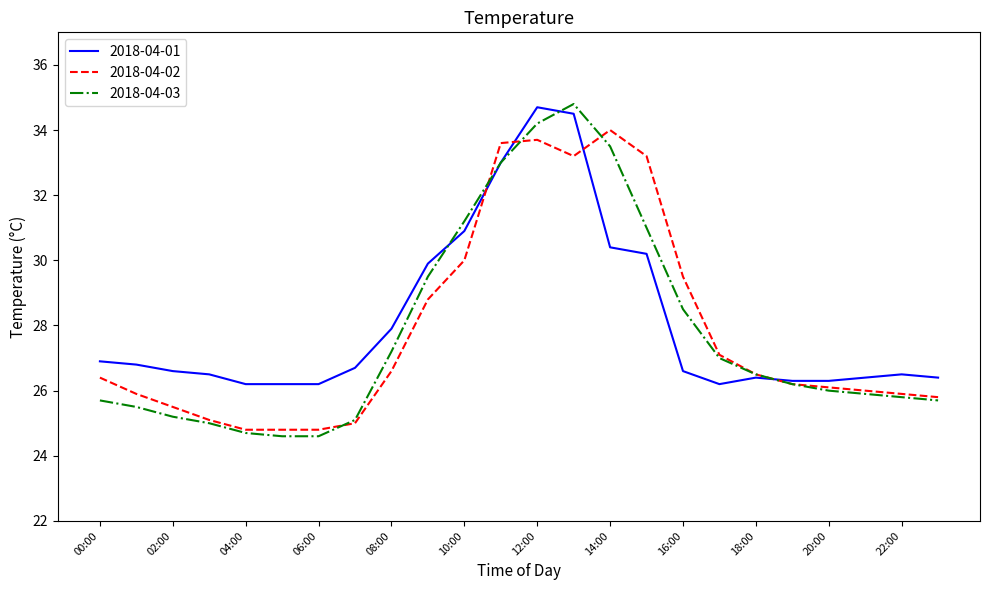

What is the smallest value displayed?

24.6